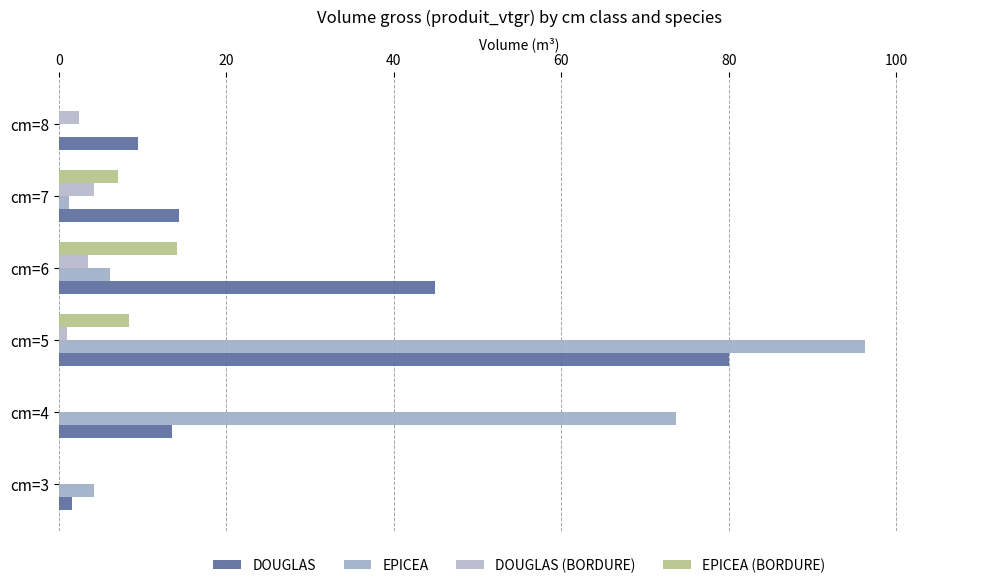

Where is DOUGLAS nearest to the value 40?

cm=6